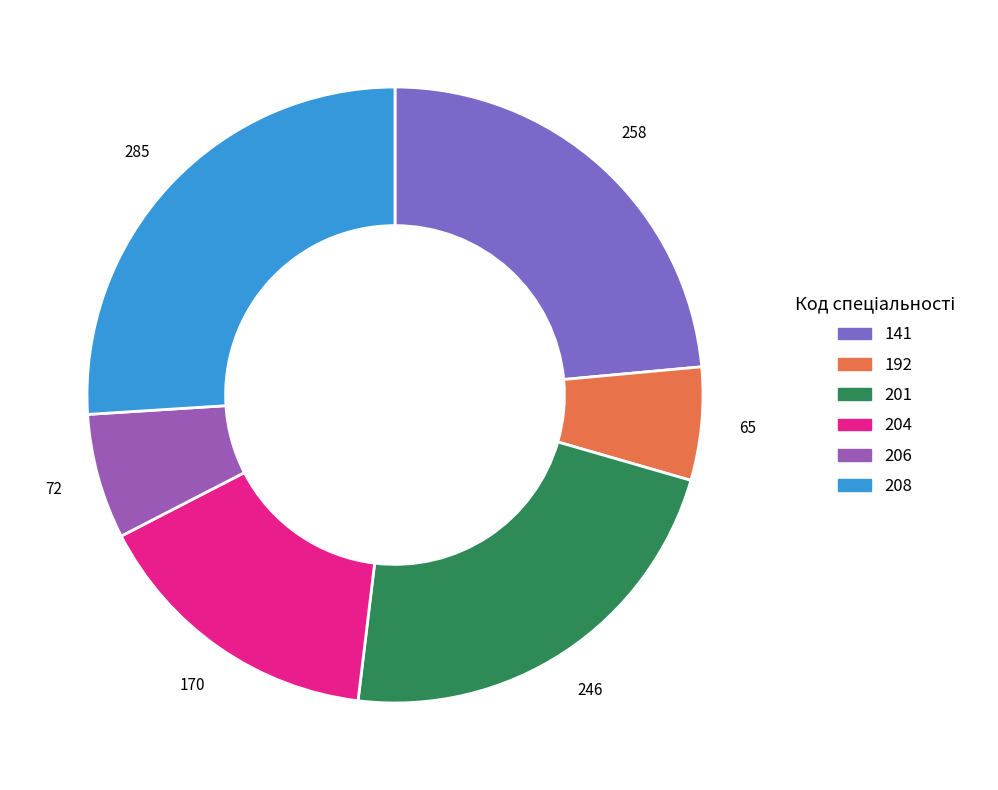

True or false: 208 accounts for 26% of the total.

True